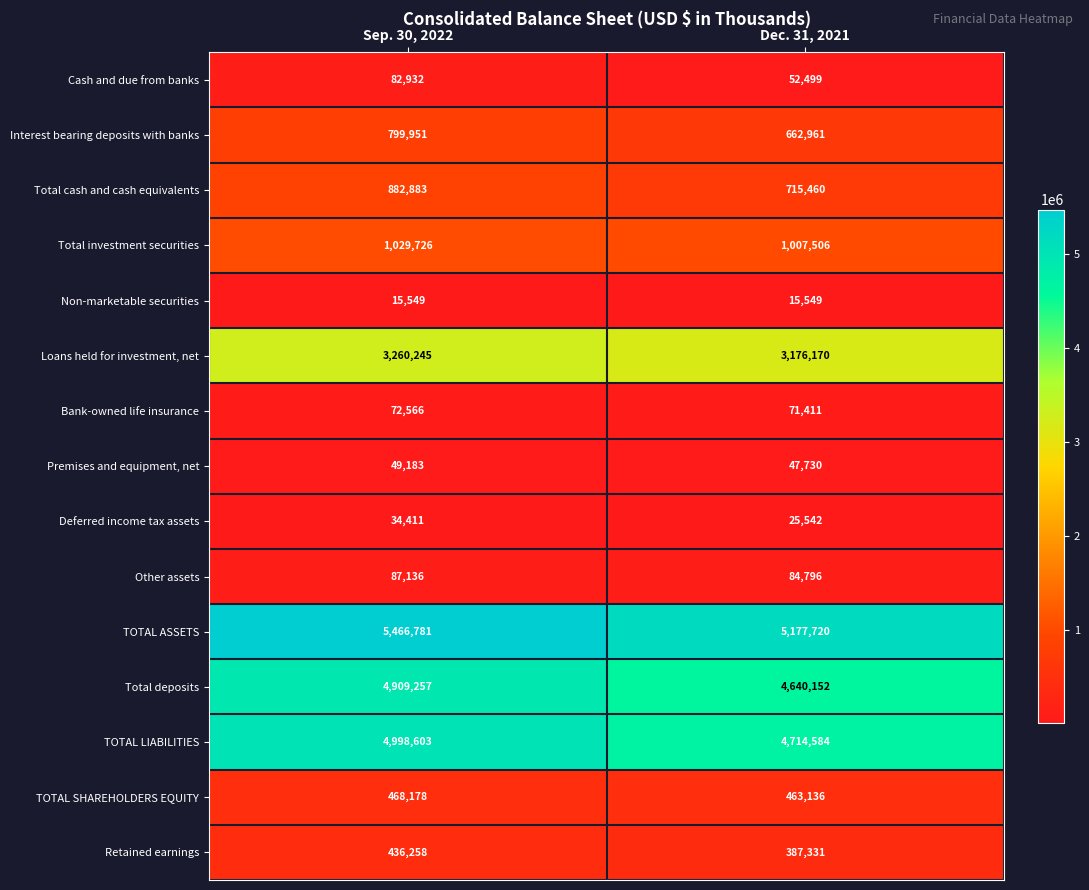

Reading left to right, list all the values displayed in this chart.

Cash and due from banks: 82932	52499
Interest bearing deposits with banks: 799951	662961
Total cash and cash equivalents: 882883	715460
Total investment securities: 1029726	1007506
Non-marketable securities: 15549	15549
Loans held for investment, net: 3260245	3176170
Bank-owned life insurance: 72566	71411
Premises and equipment, net: 49183	47730
Deferred income tax assets: 34411	25542
Other assets: 87136	84796
TOTAL ASSETS: 5466781	5177720
Total deposits: 4909257	4640152
TOTAL LIABILITIES: 4998603	4714584
TOTAL SHAREHOLDERS EQUITY: 468178	463136
Retained earnings: 436258	387331